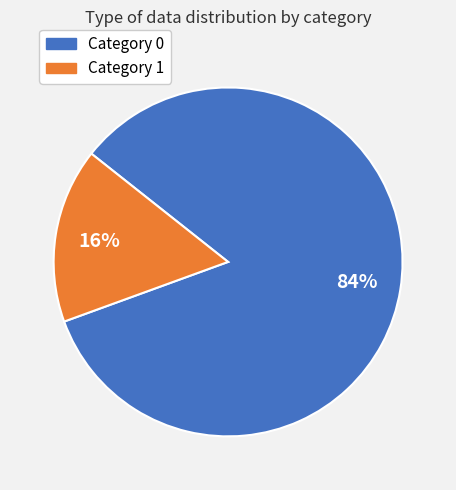

Count the number of slices in the pie.

2